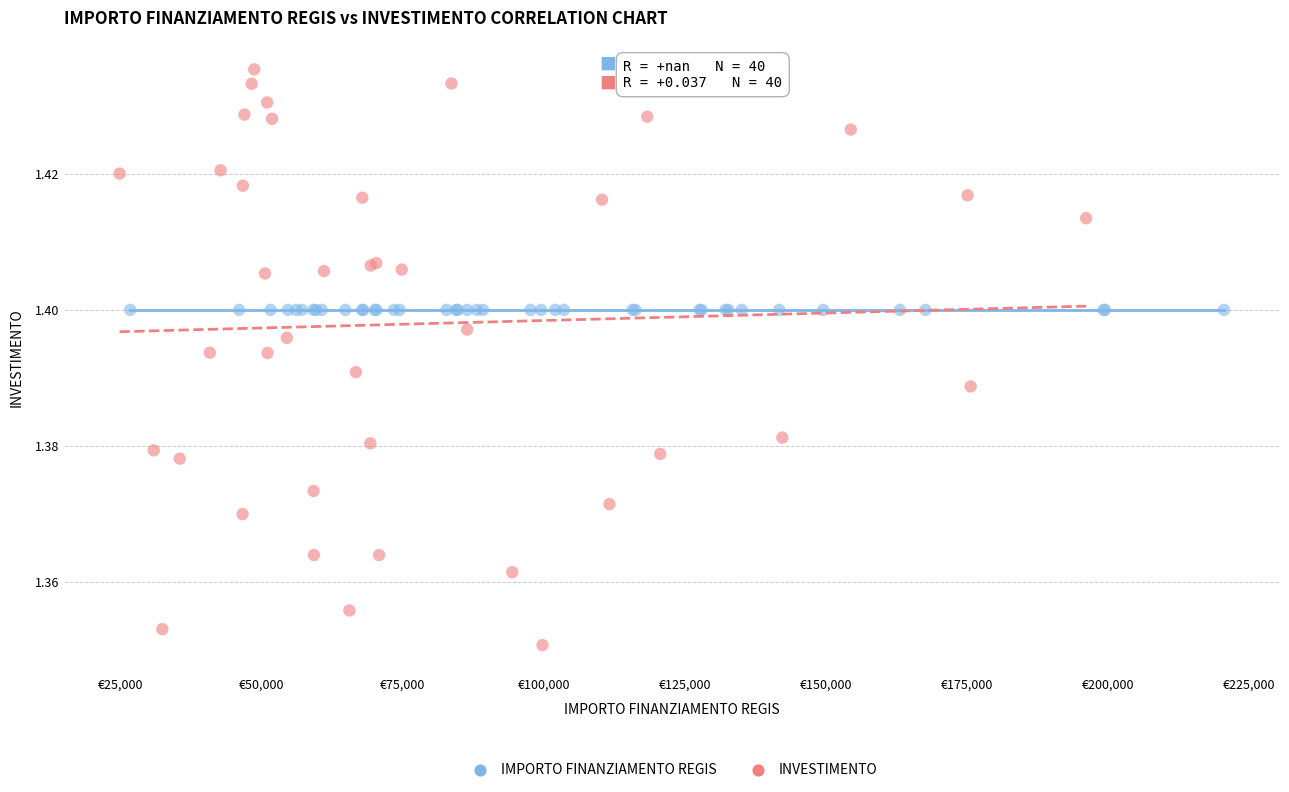

Which series contains the highest Y value?

INVESTIMENTO